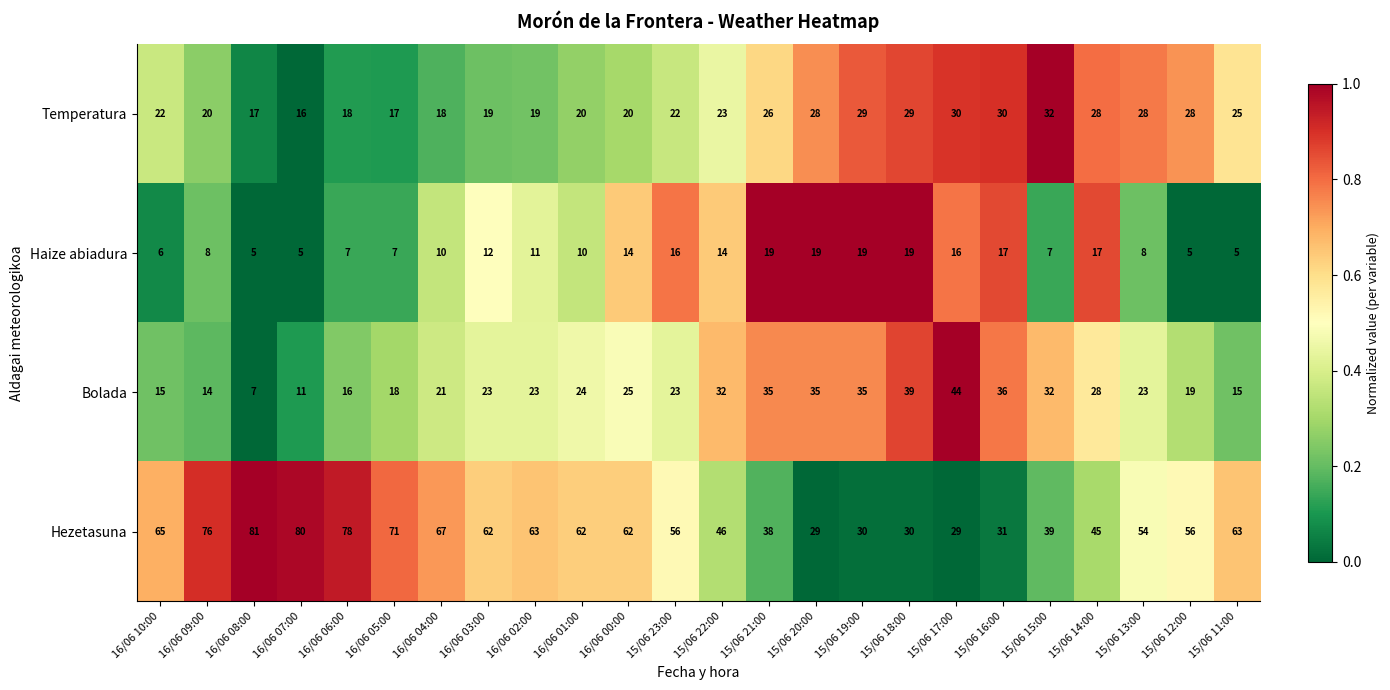

At which category is the sum across all series the highest?

16/06 00:00